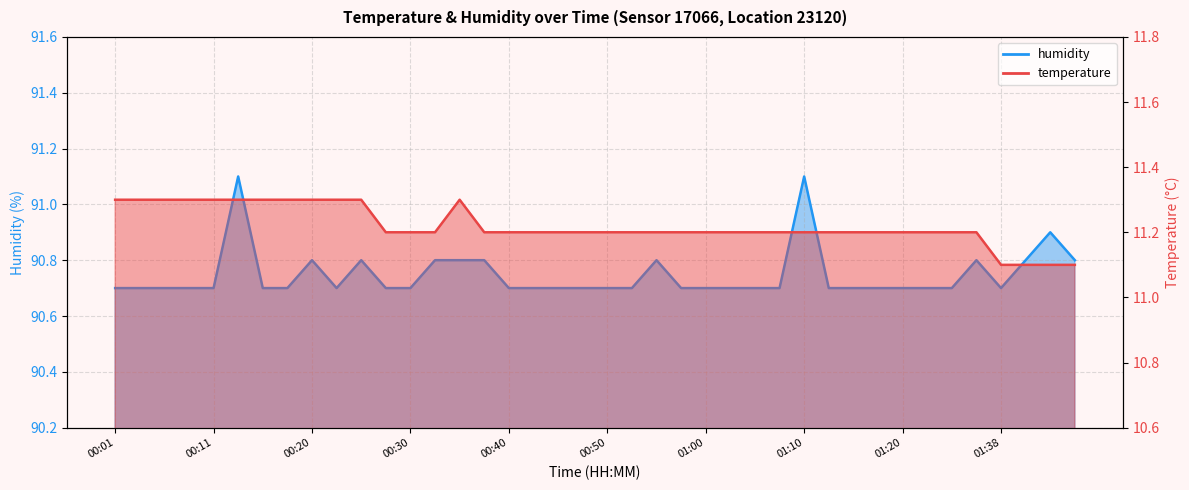

What is the total value across all series at 00:03?

102.0